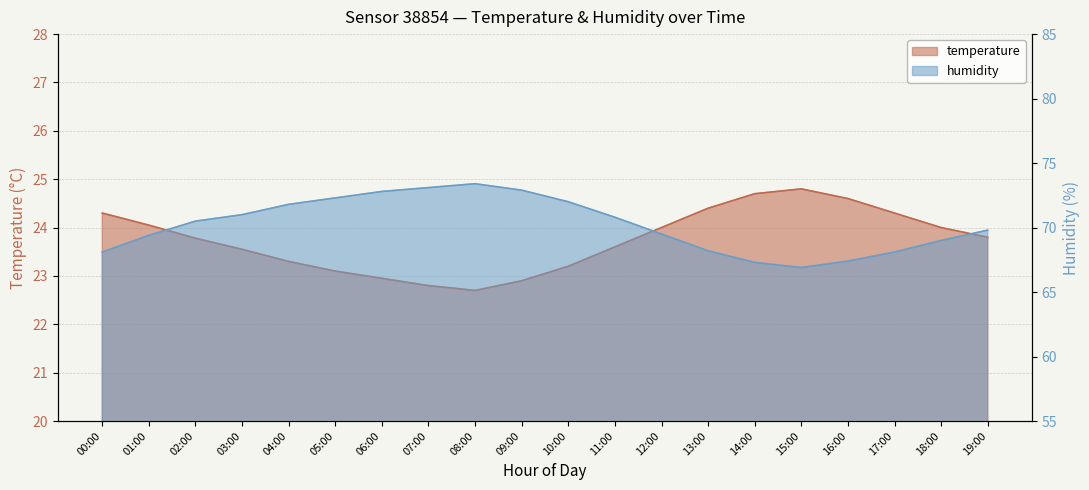

True or false: temperature has a value of 23.3 at 04:00.

True